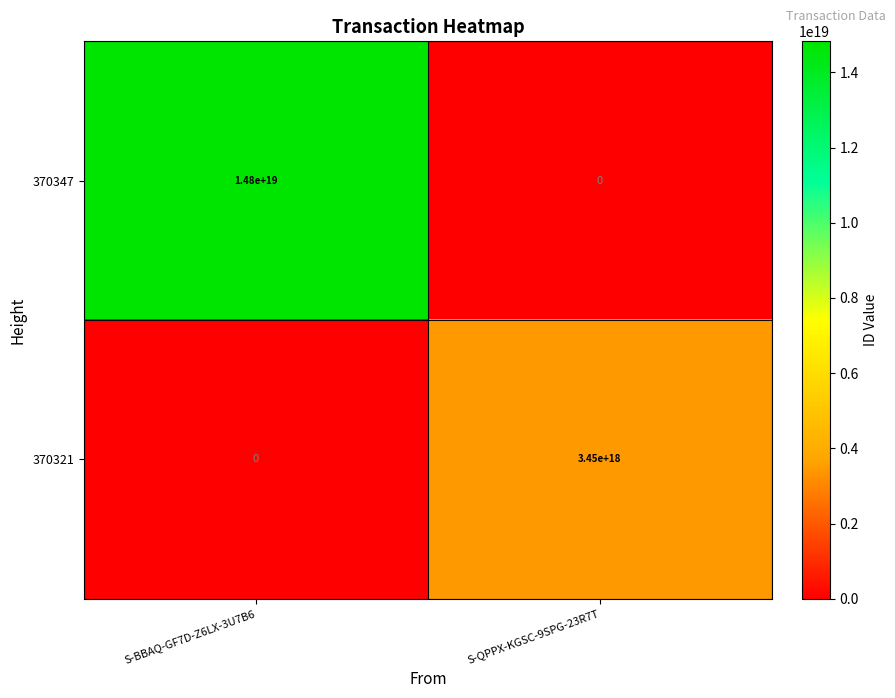

True or false: 370321 has a value of 3450000000000000000 at S-QPPX-KGSC-9SPG-23R7T.

True